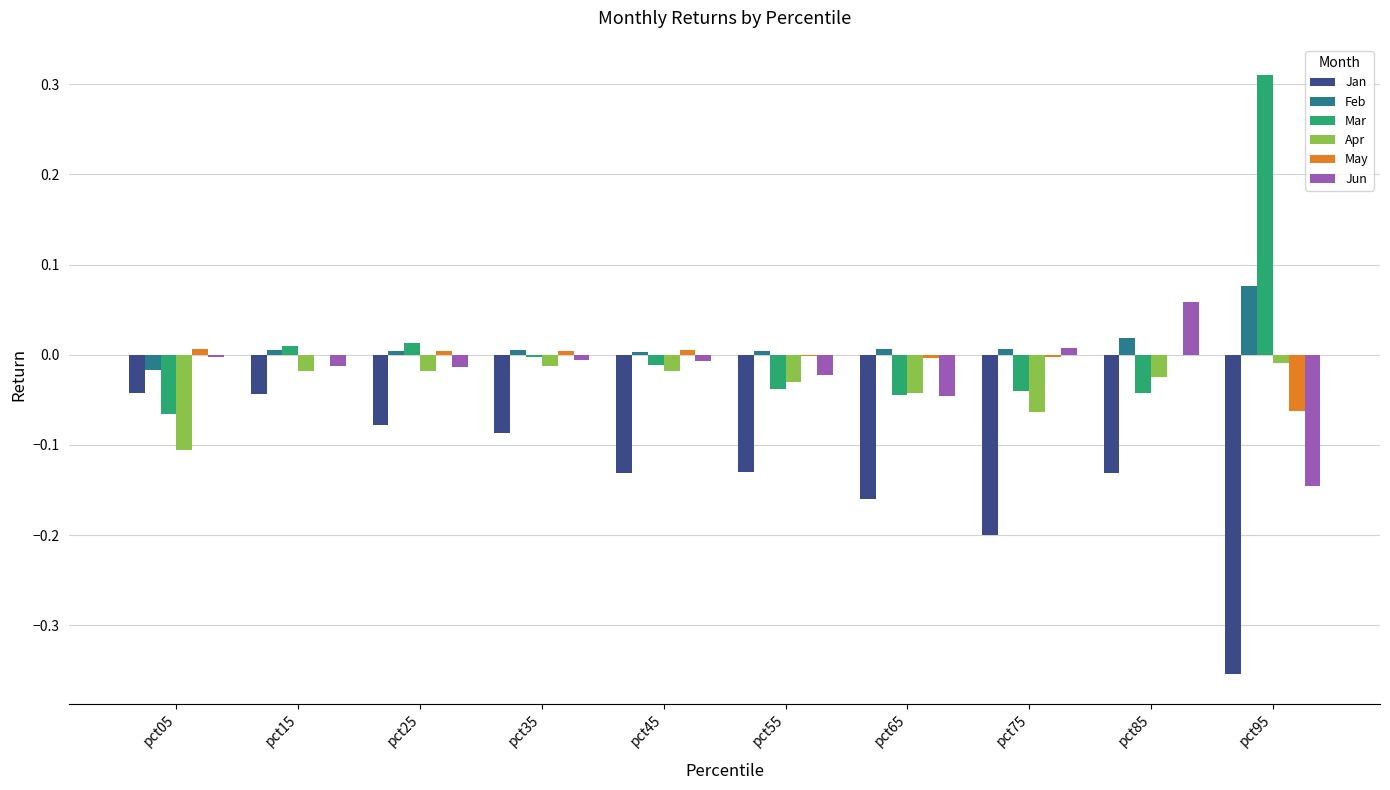

True or false: Jan has a value of -0.1 at pct55.

True